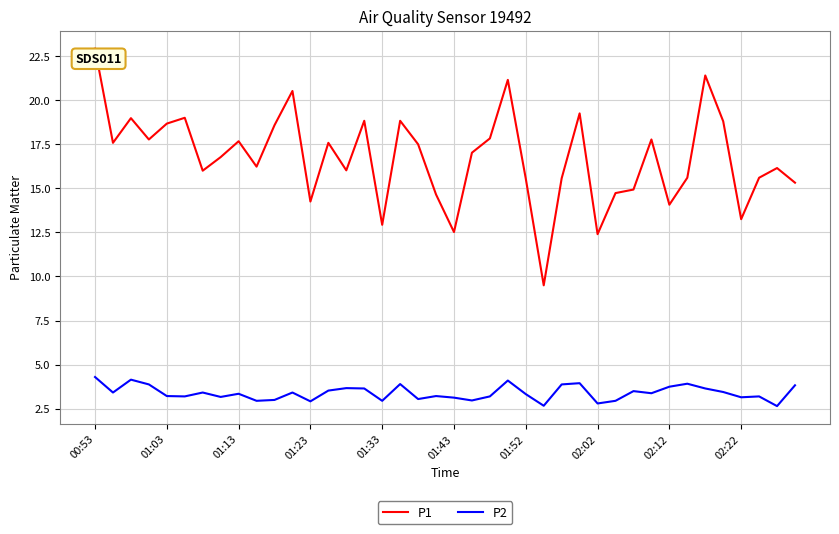

What is the difference between the maximum and minimum values in the P1 series?

13.4